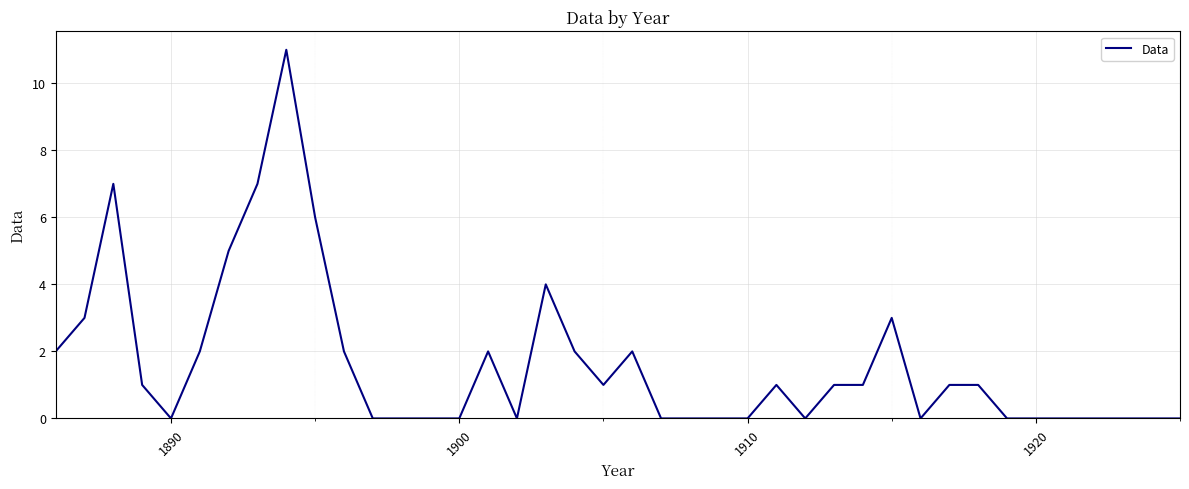

True or false: the data has more than 1 interior local peaks.

True